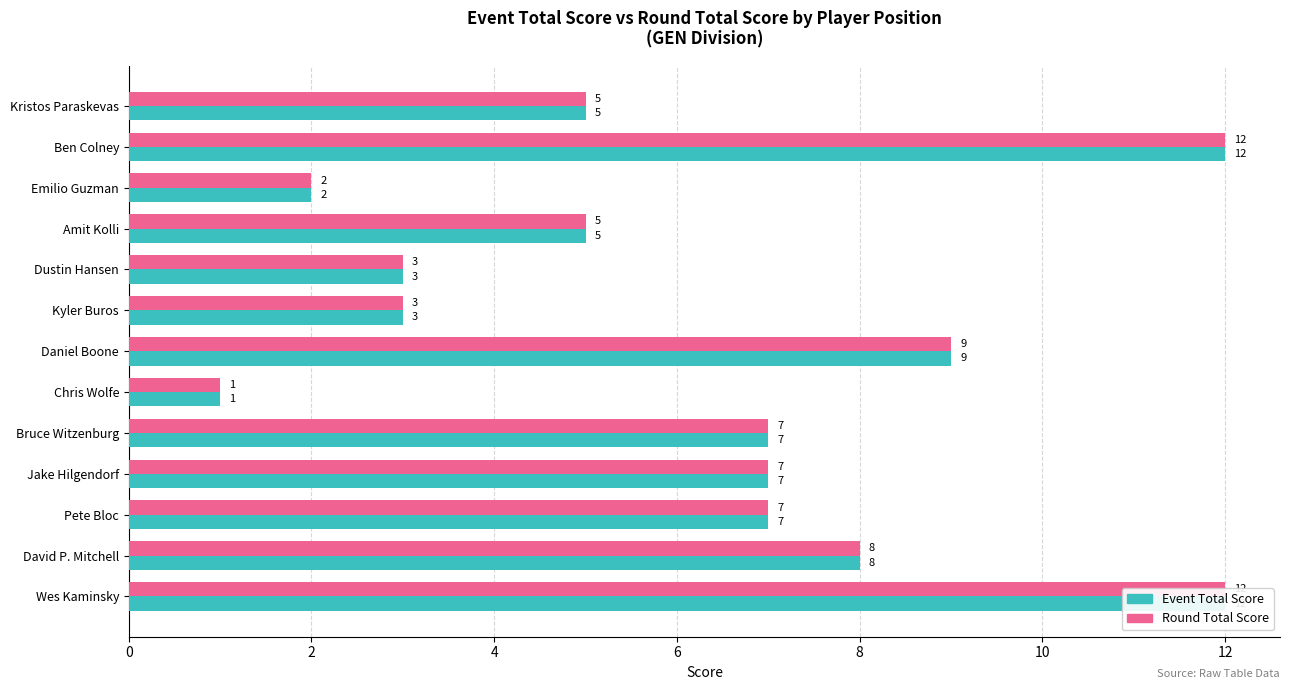

What are all the series names shown in the legend?

event_total_score, round_total_score